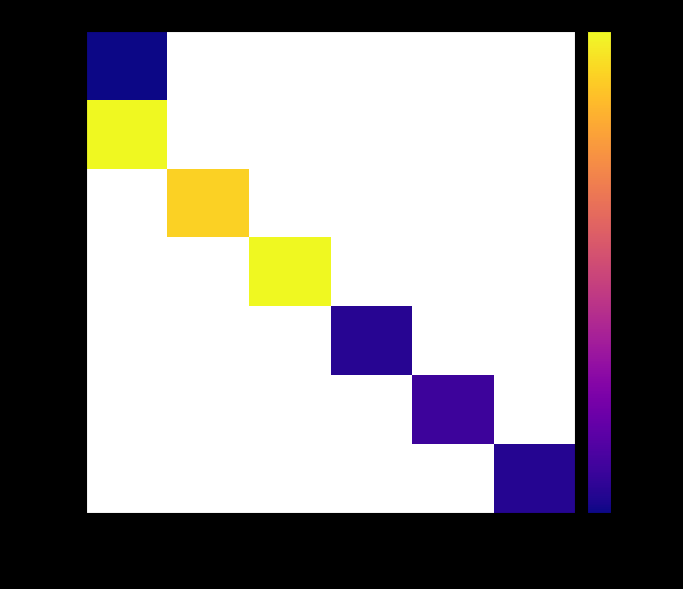

True or false: 03BGHX has a value of 5986289.7 at 290.

False